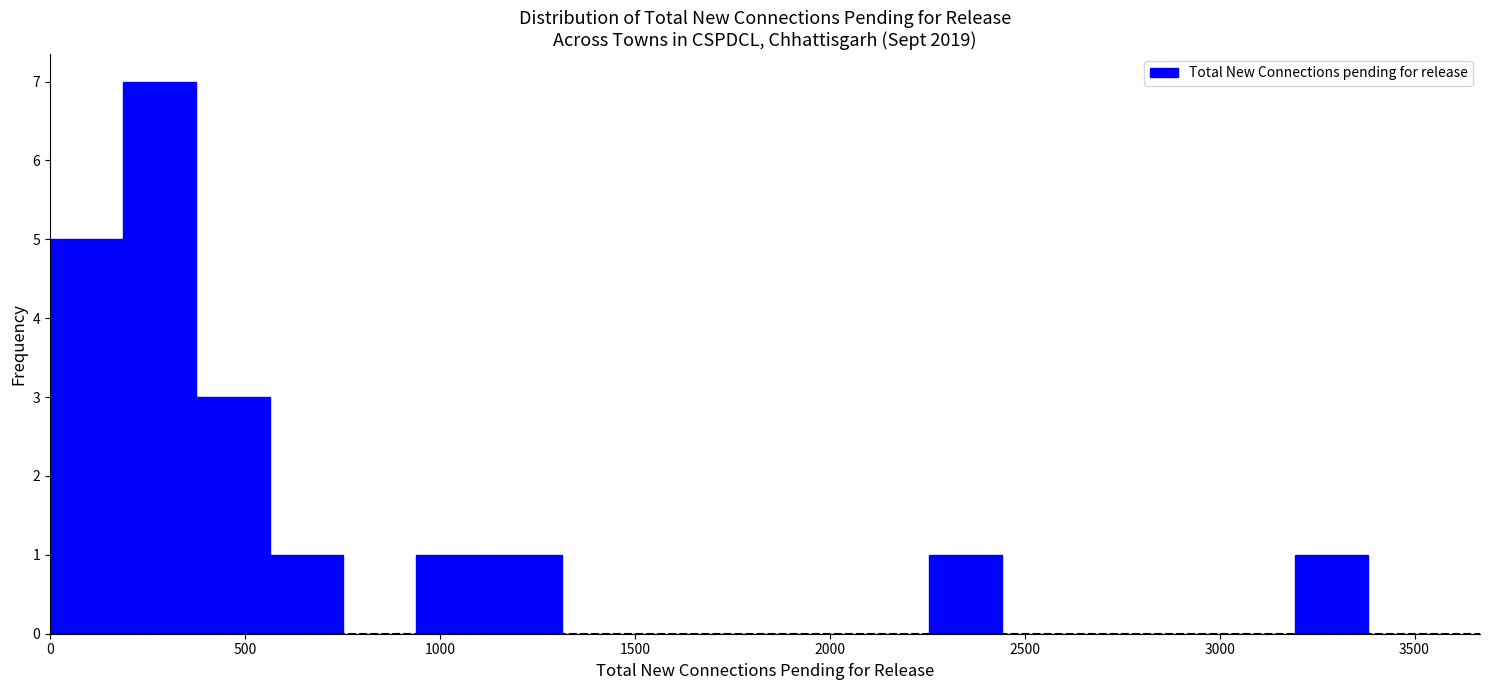

Read against the x-axis, roughly where is the centre of the tallest bar?

300